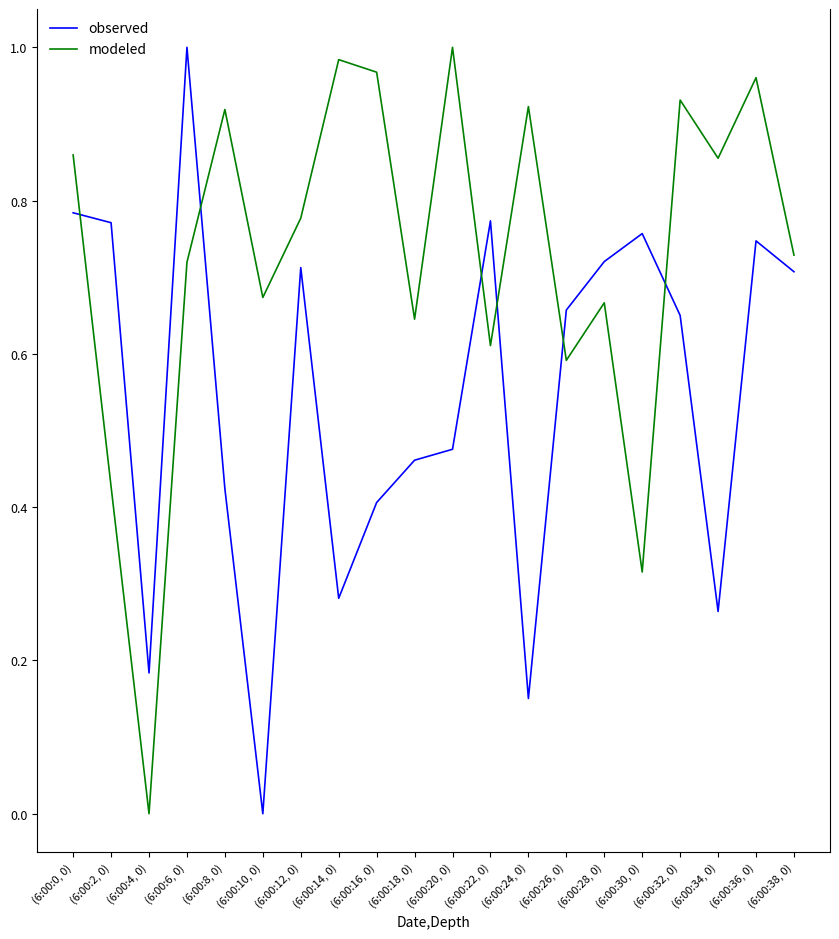

At (6:00:20, 0), list the series in order from smallest to largest.

observed, modeled